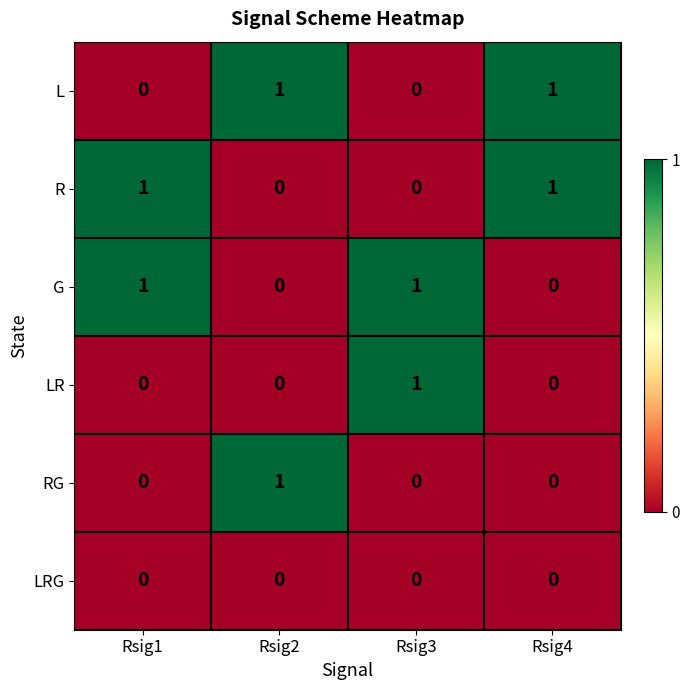

How many series are shown in this chart?

6